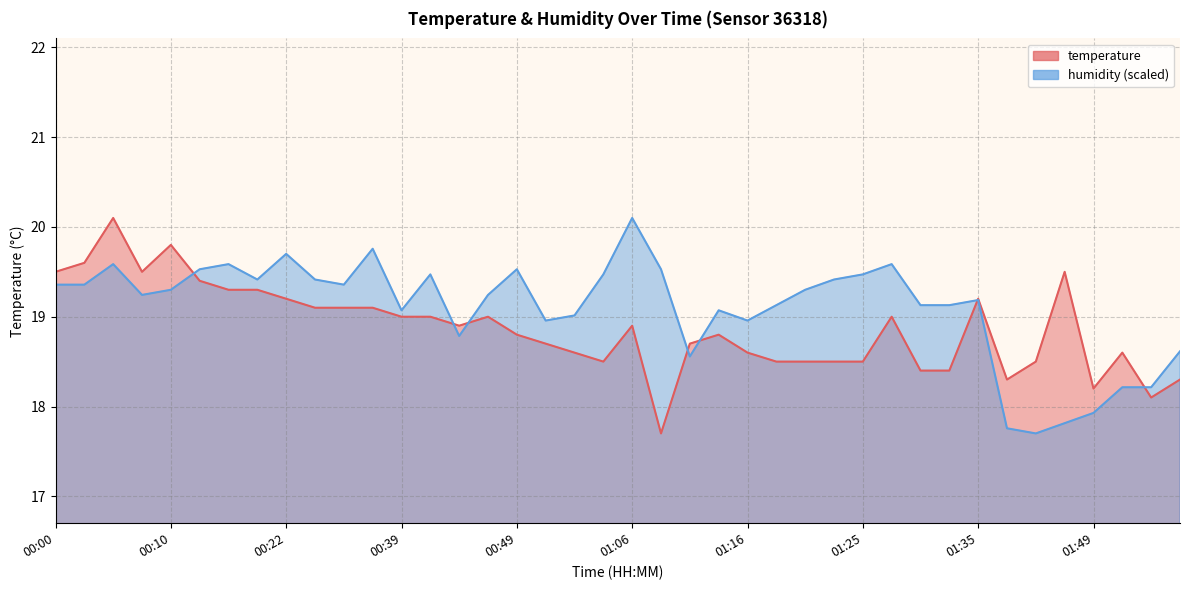

Count the number of data series in this chart.

2